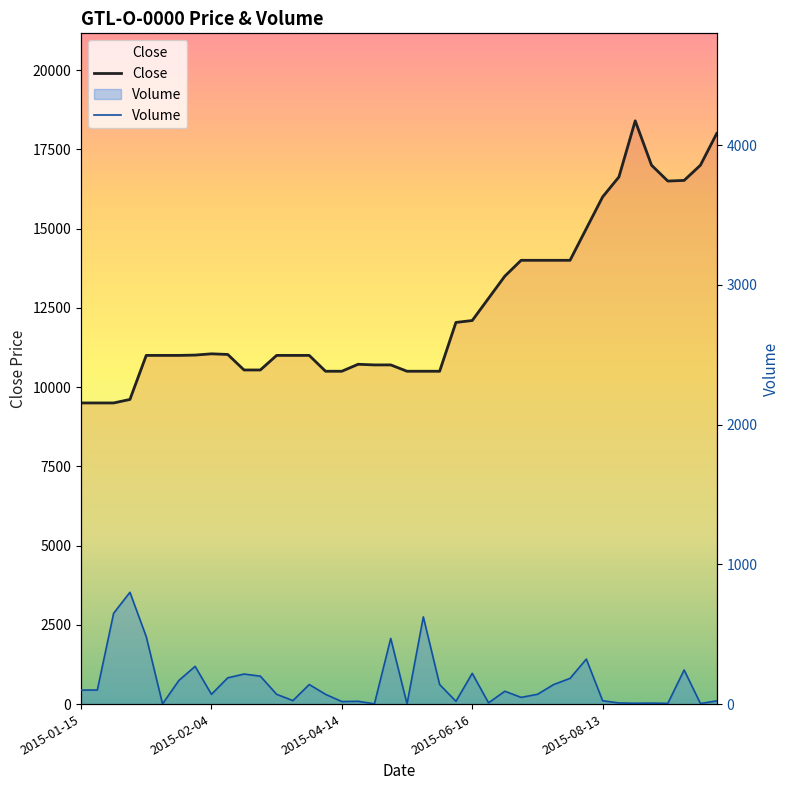

What position from the right is 9?

31